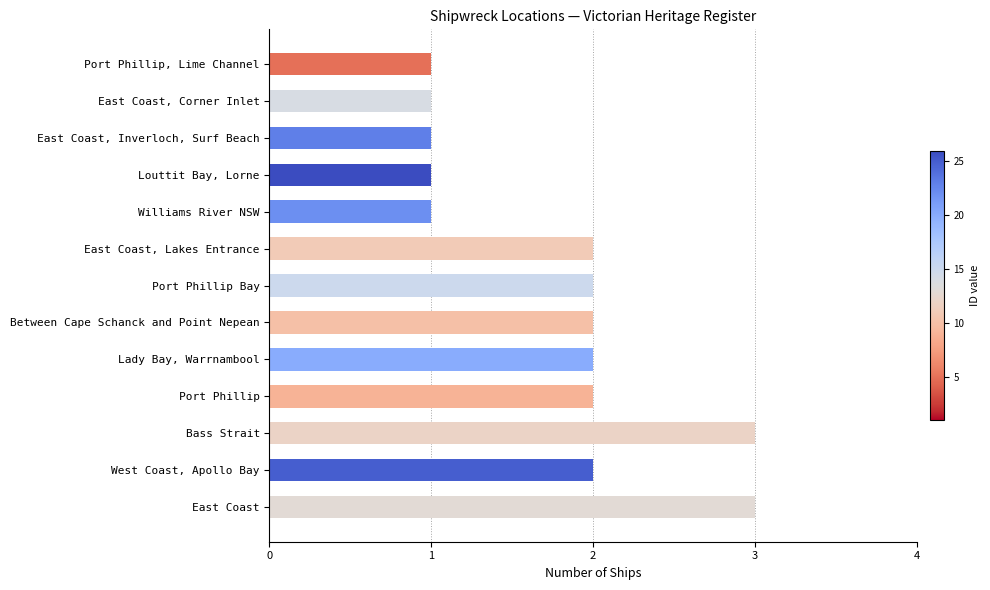

The chart shows a value of 0 at East Coast, Lakes Entrance. True or false?

False